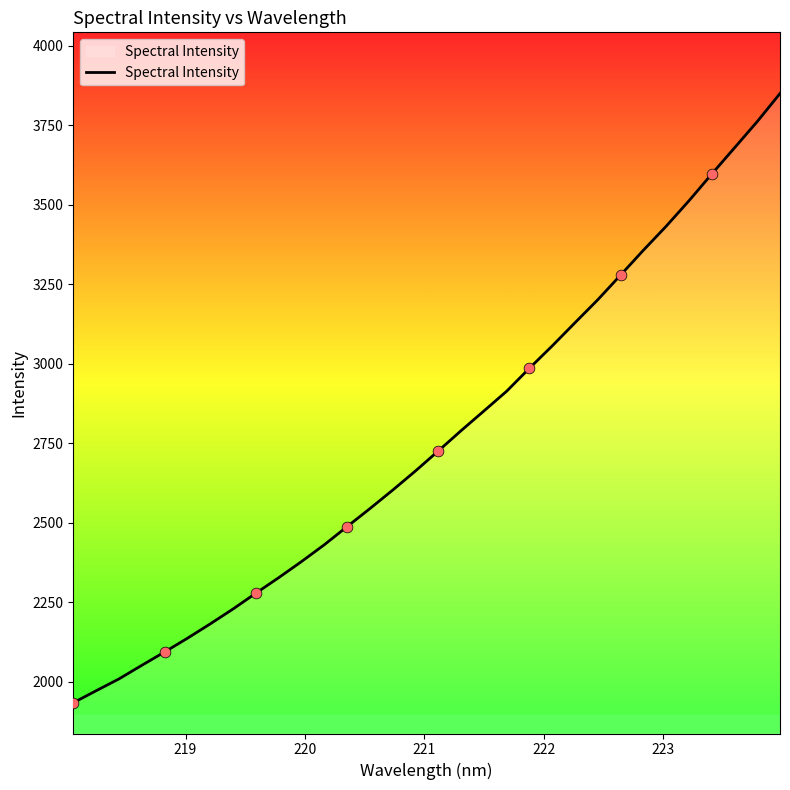

What is the minimum value shown in the chart?

1933.3